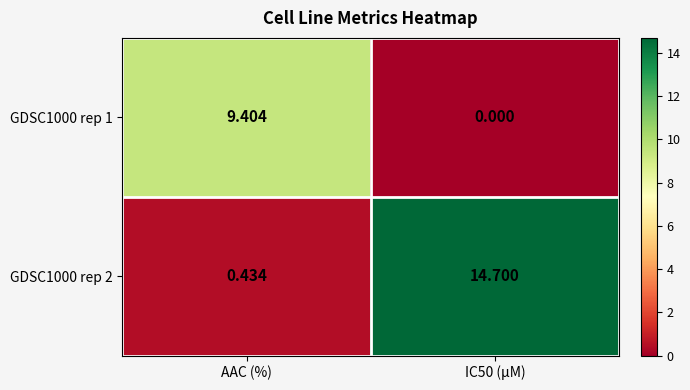

List the series in order of their overall mean, lowest first.

GDSC1000 rep 1, GDSC1000 rep 2